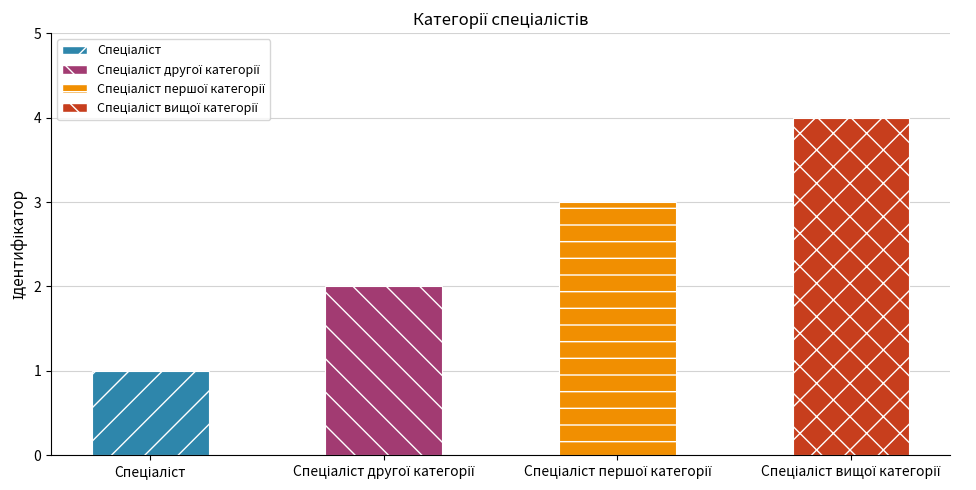

Count the number of categories in the chart.

4